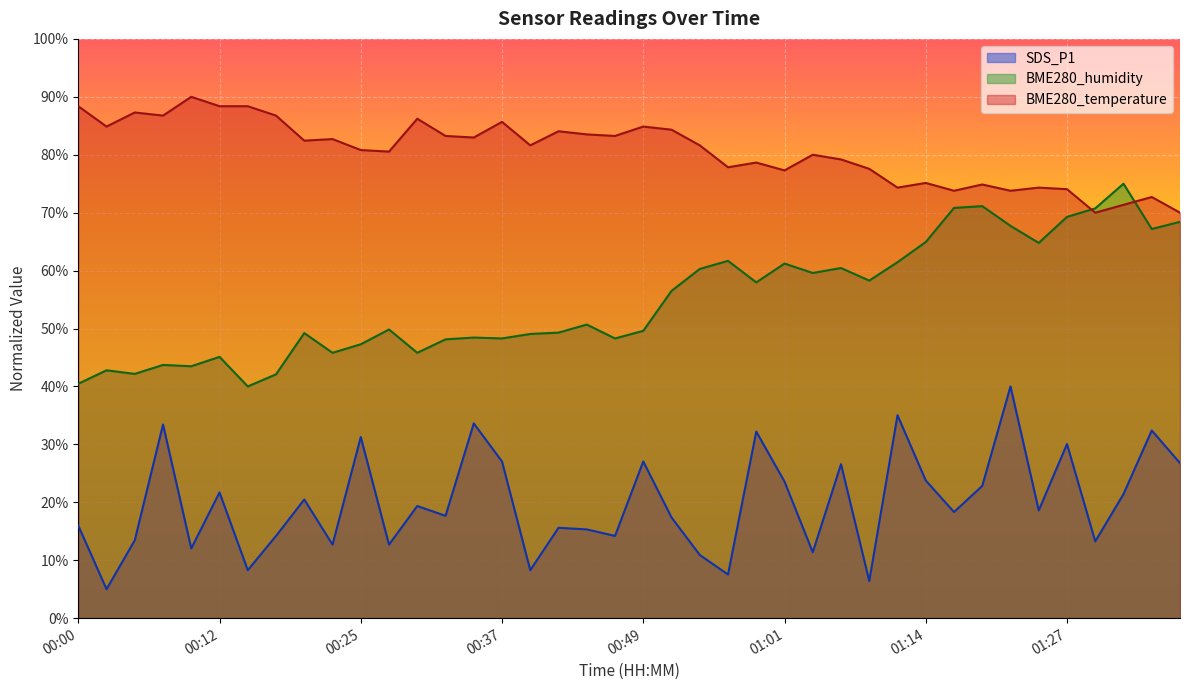

How many lines are shown in the chart?

3